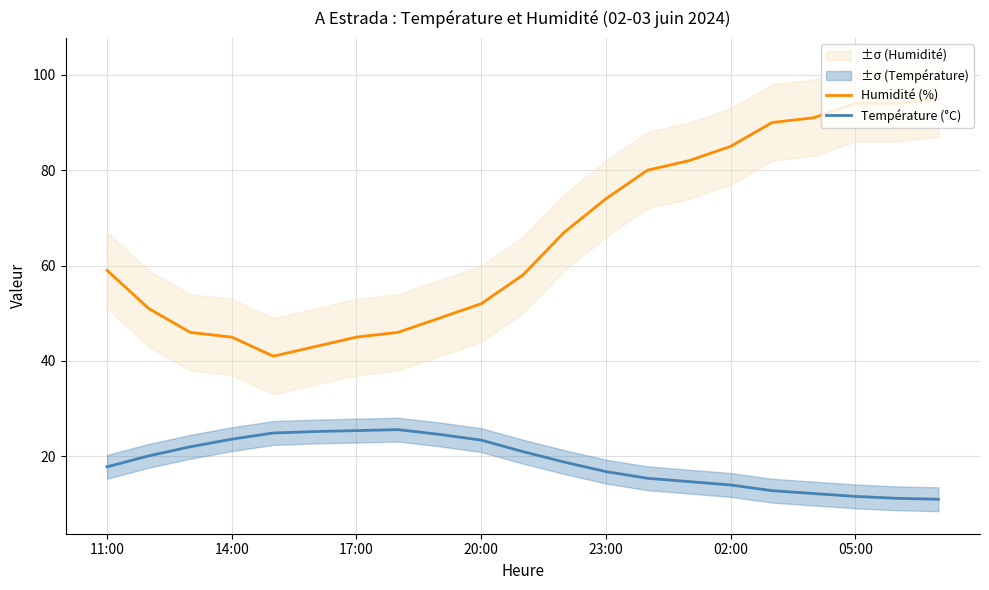

At how many categories does at least one series exceed 18?

21